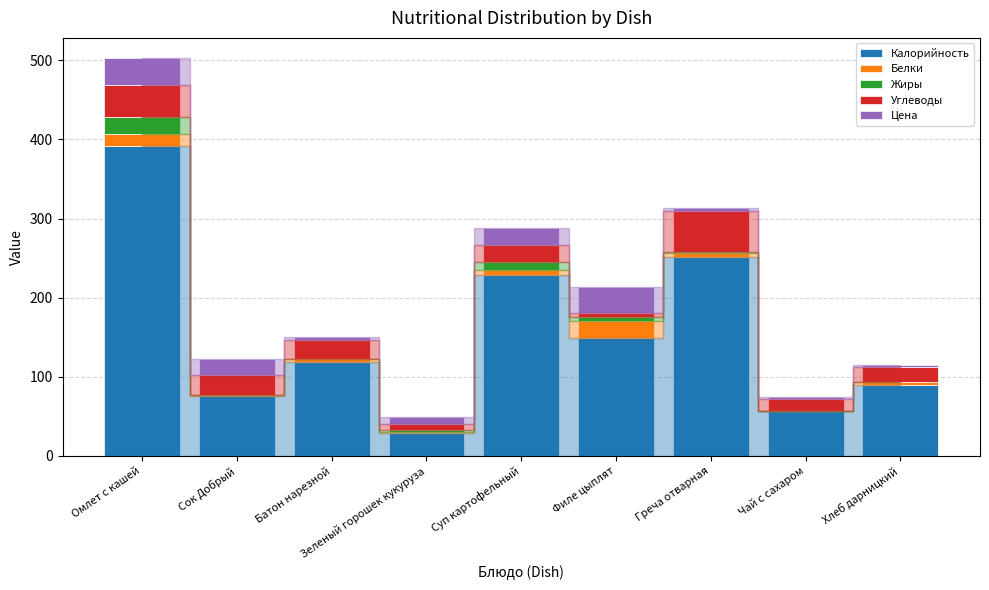

What are all the series names shown in the legend?

Калорийность, Белки, Жиры, Углеводы, Цена